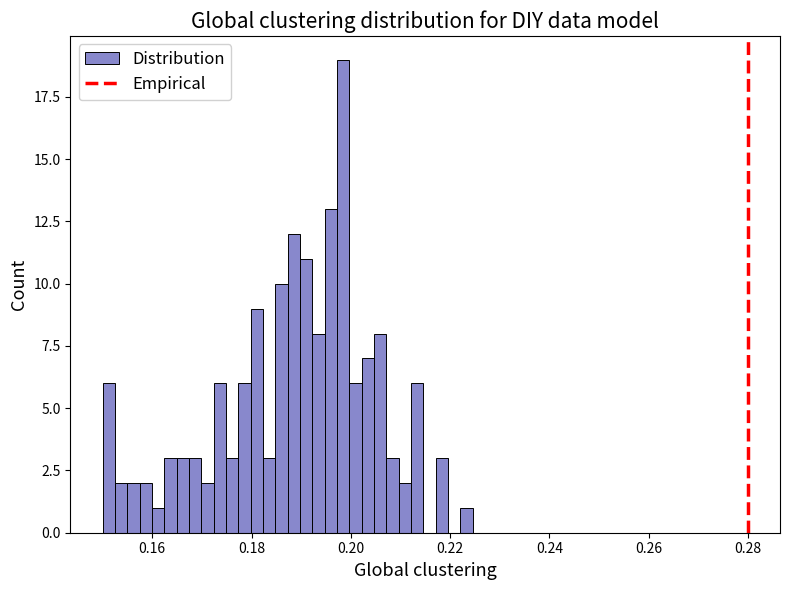

Read against the x-axis, roughly where is the centre of the tallest bar?

0.198